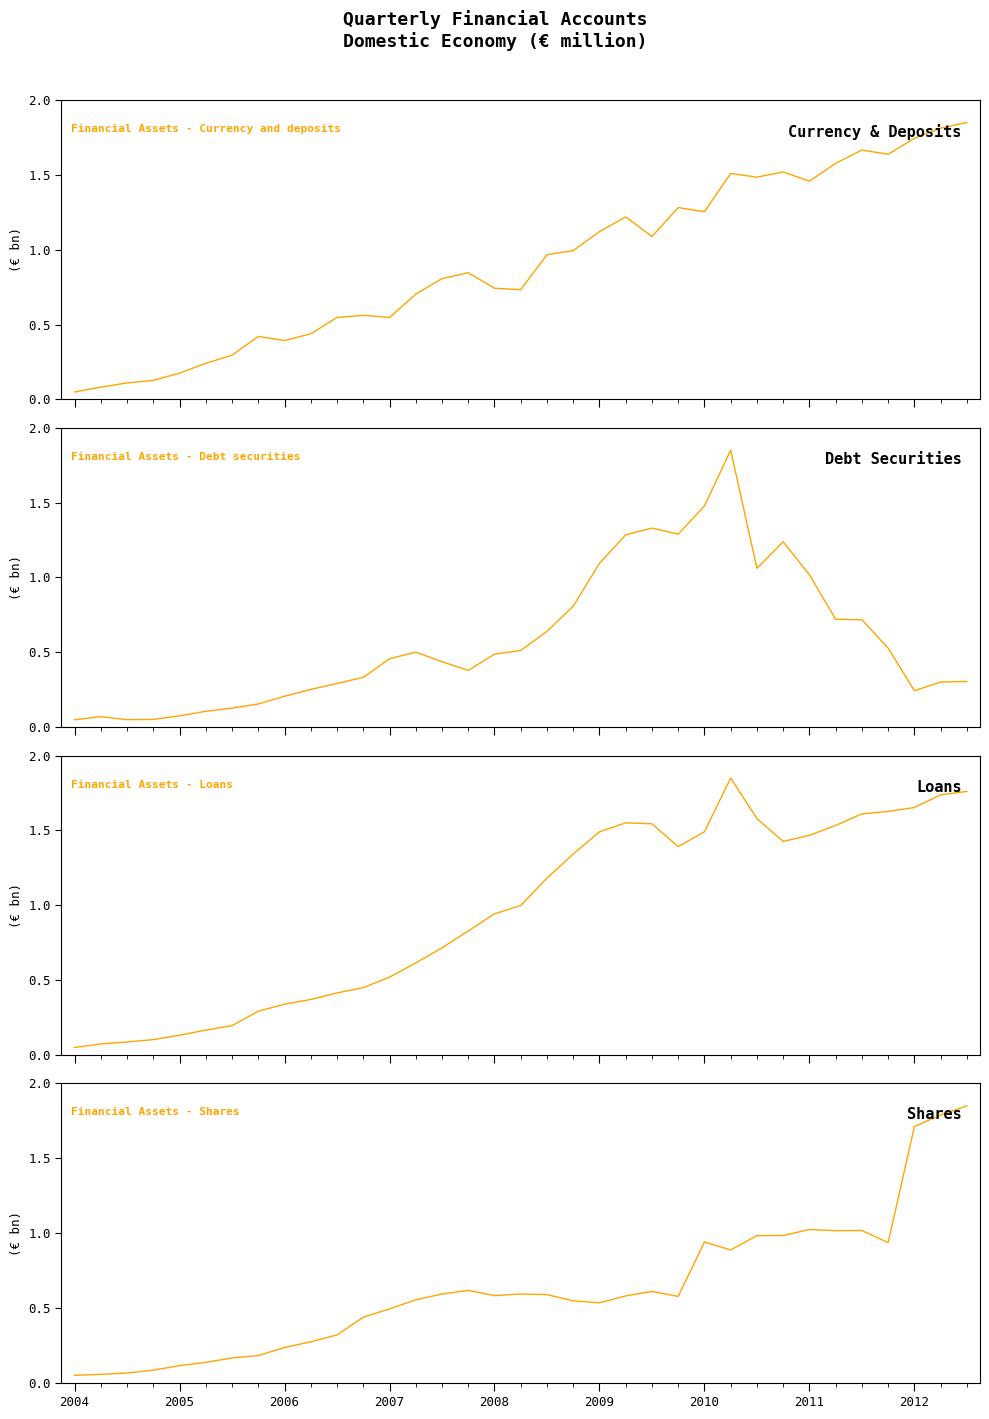

What is the sum of the Financial Assets - Currency and deposits values at 25 and 31?

3.1